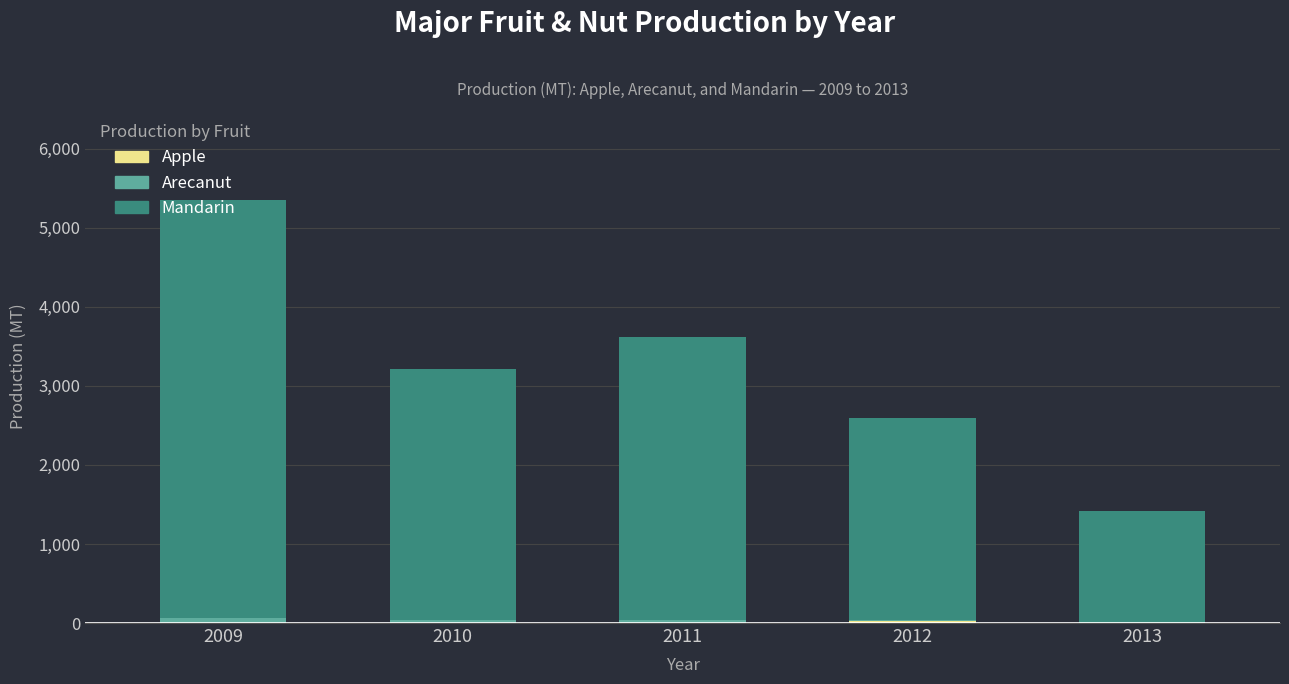

Count the number of categories in the chart.

5